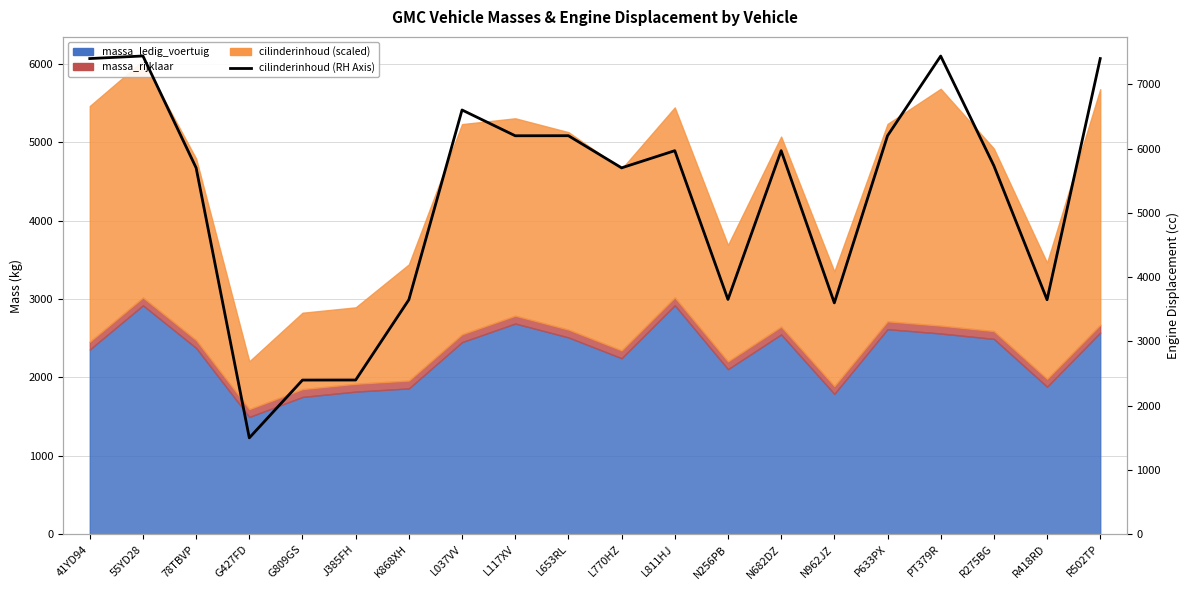

What is the sum of the values at 41YD94 and R275BG?

13133